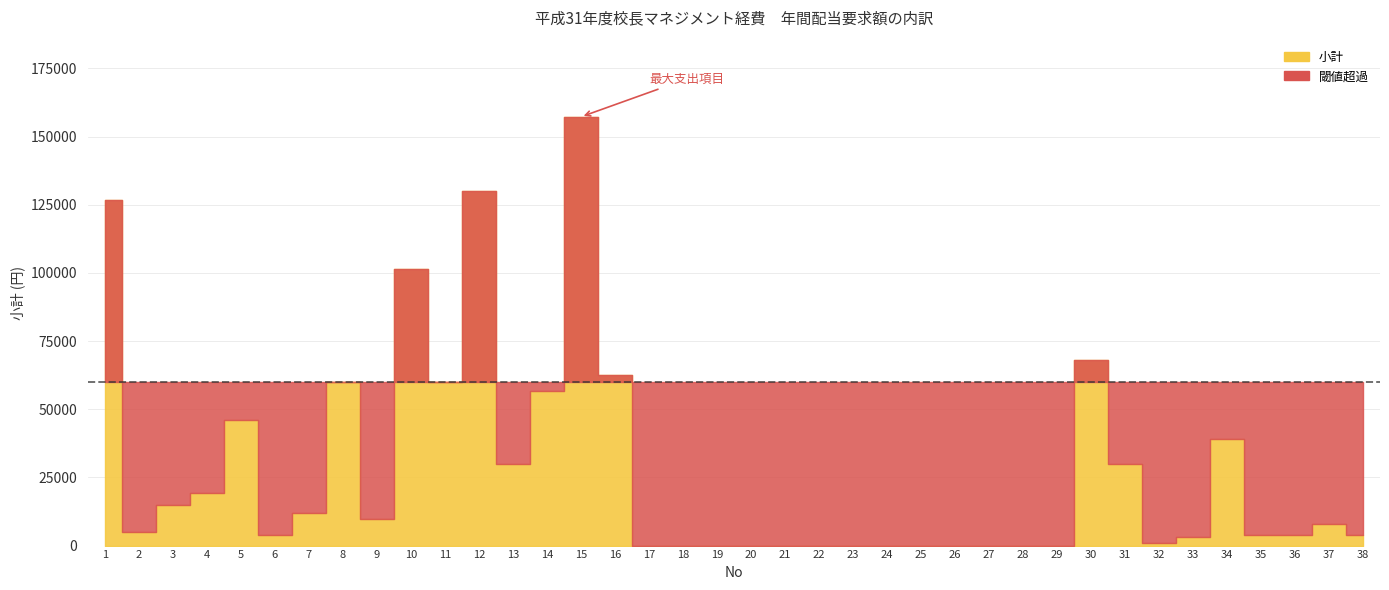

The value at 23 is -55203. True or false?

False